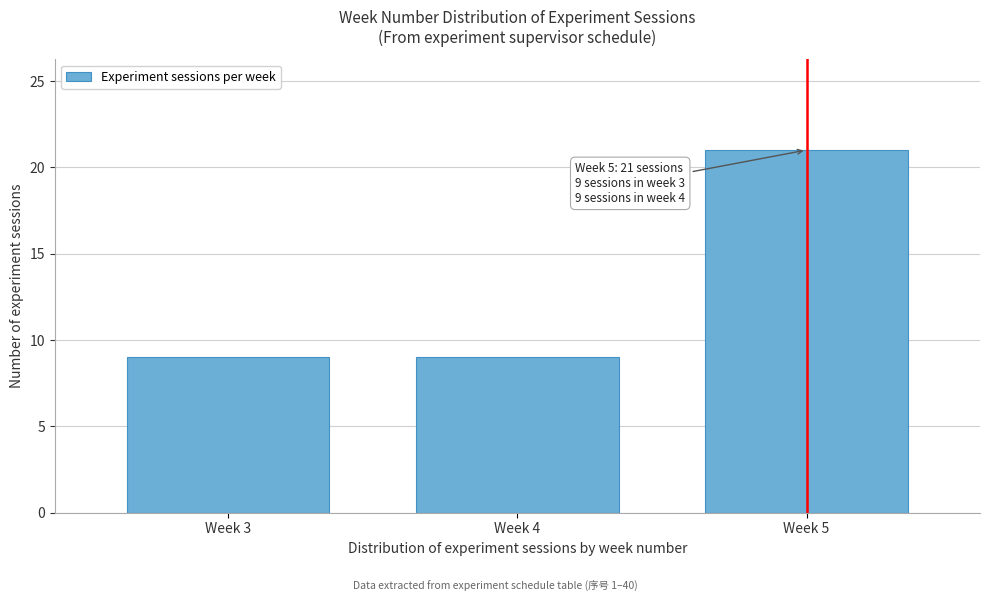

Reading left to right, list all the values displayed in this chart.

Week 3=9	Week 4=9	Week 5=21